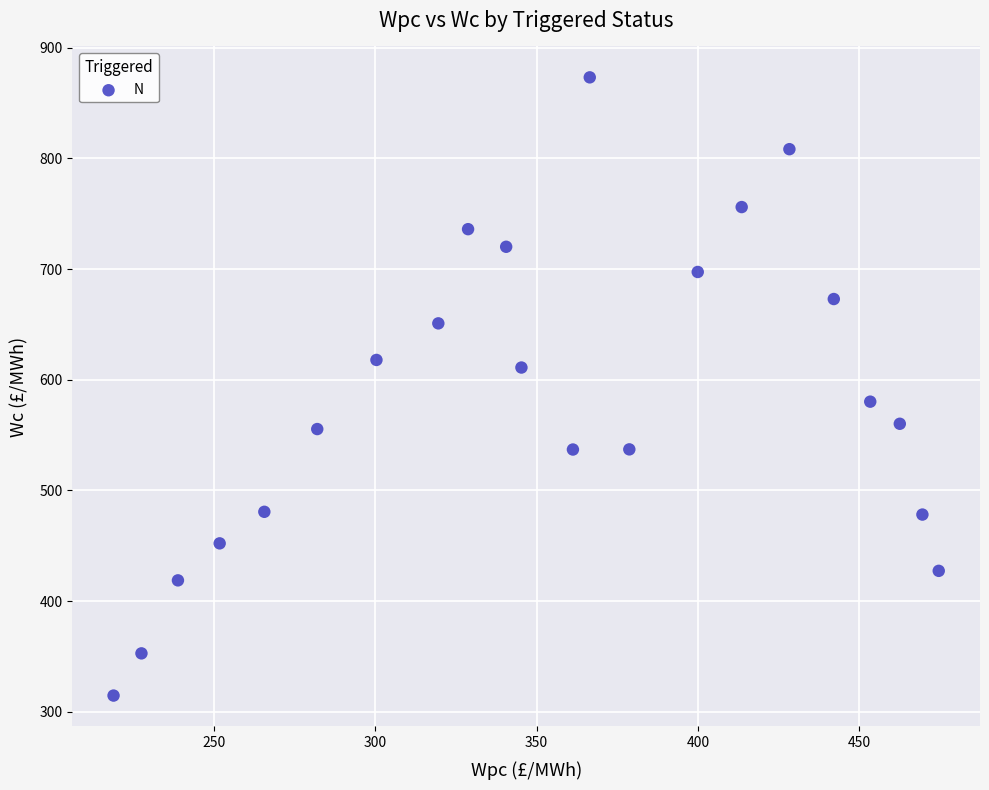

What is the range of X values (max minus min)?

255.8